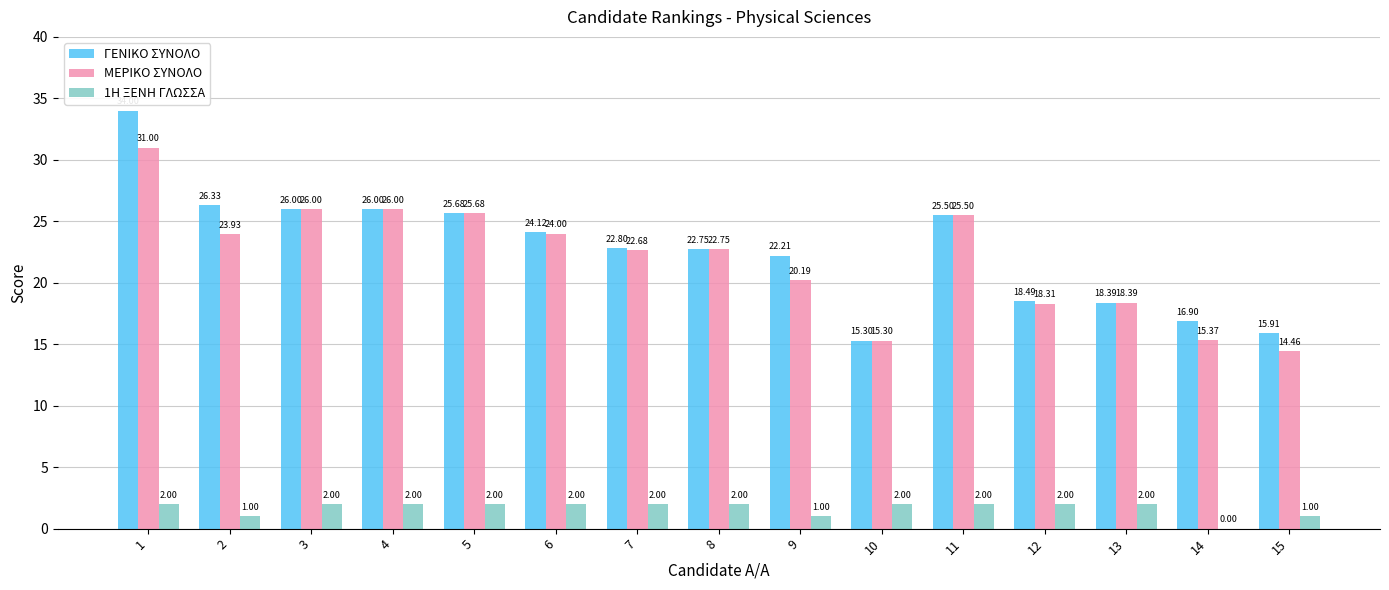

At which category is the sum across all series the highest?

1